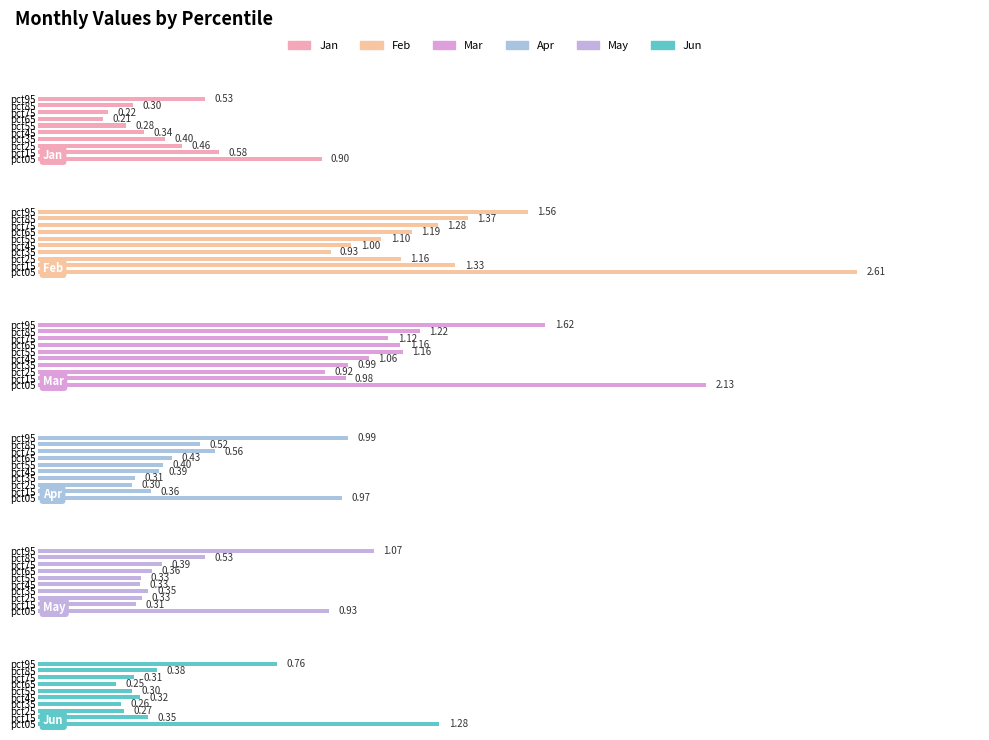

Rank the series by their maximum value, from highest to lowest.

Feb, Mar, Jun, May, Apr, Jan